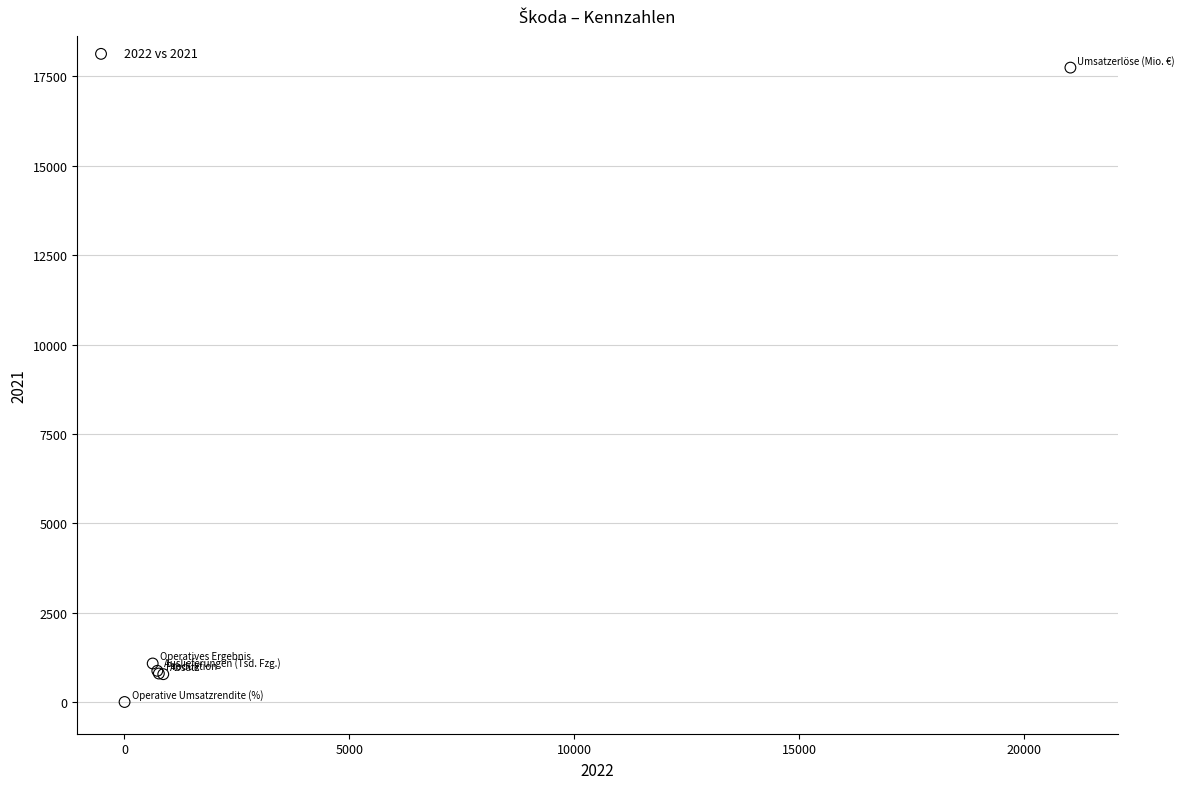

What Y value in the scatter plot is closest to 8874?

1083.0